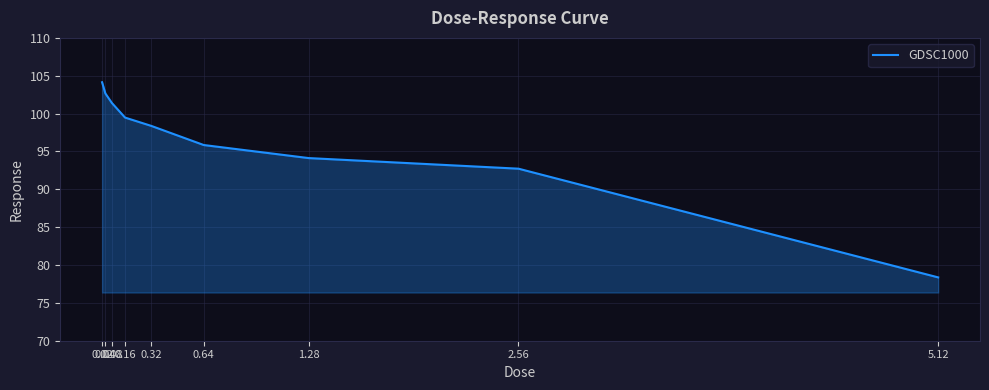

Reading left to right, transcribe all the data shown in this chart.

0.02=104.1	0.04=102.7	0.08=101.4	0.16=99.5	0.32=98.4	0.64=95.8	1.28=94.1	2.56=92.7	5.12=78.4